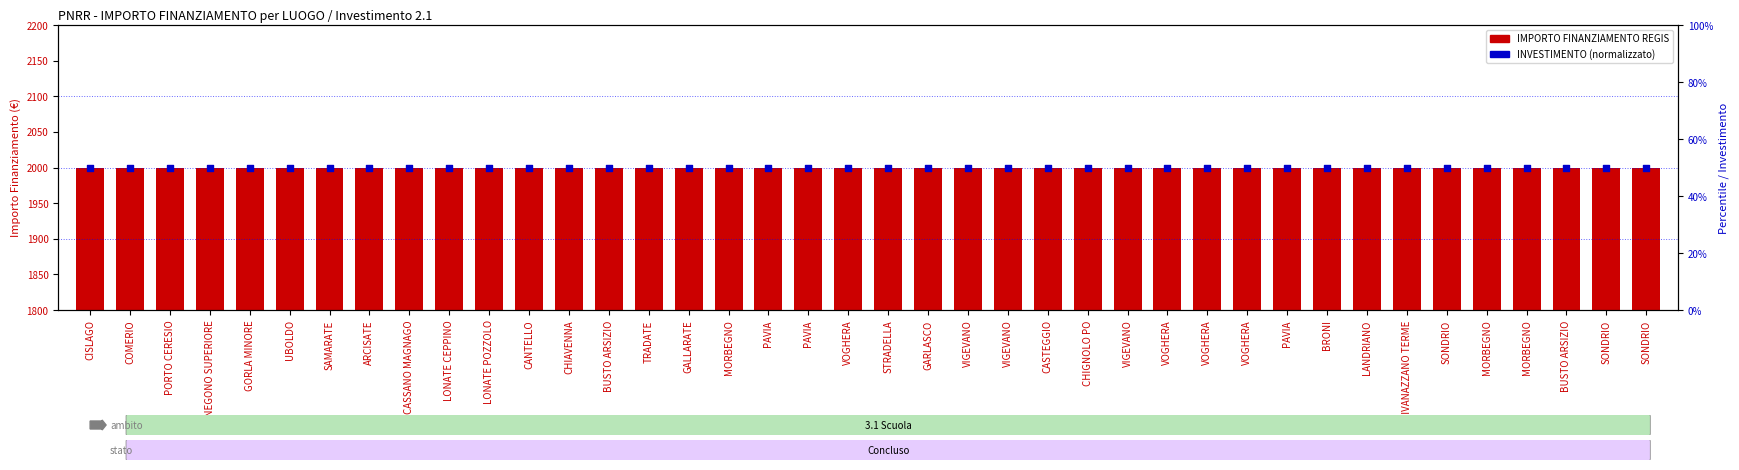

Which series contains the lowest Y value?

INVESTIMENTO (normalizzato)